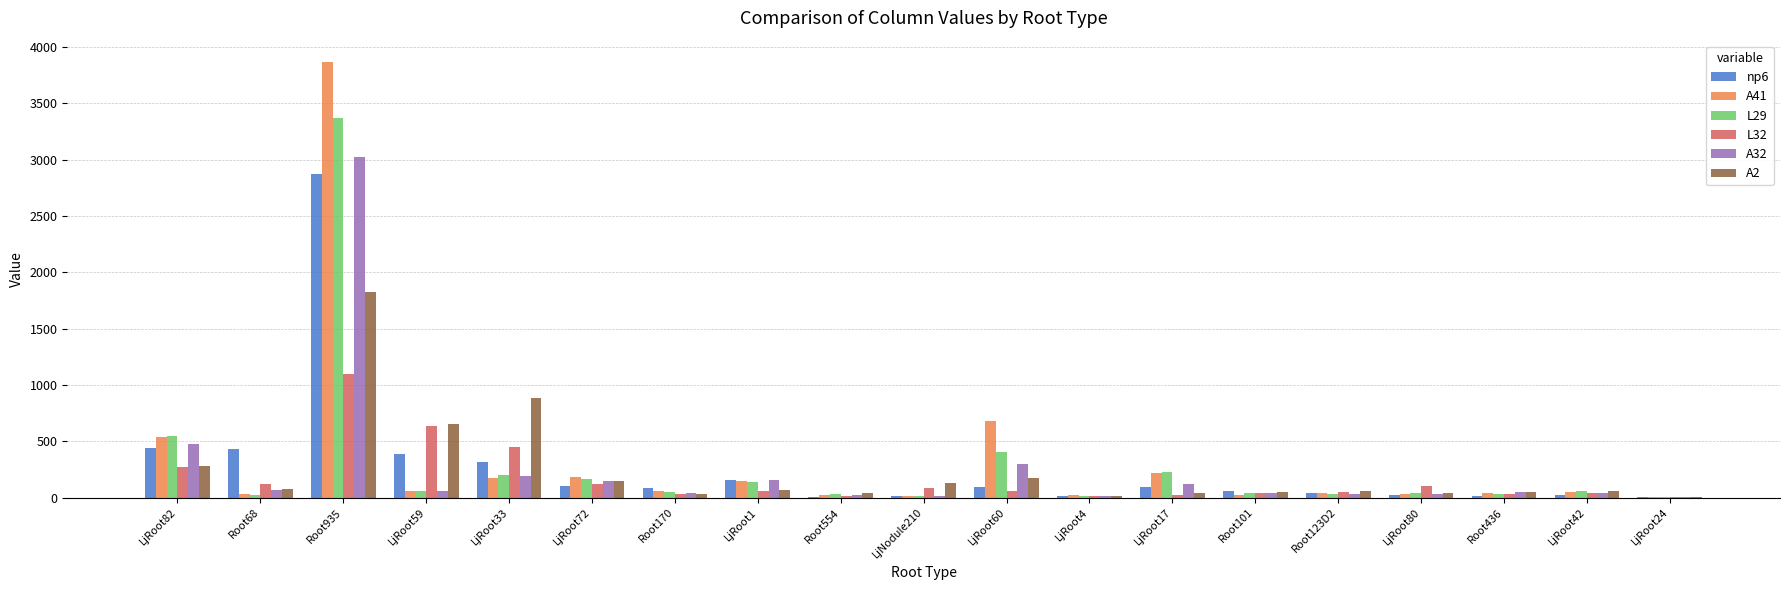

What is the greatest value displayed?

3863